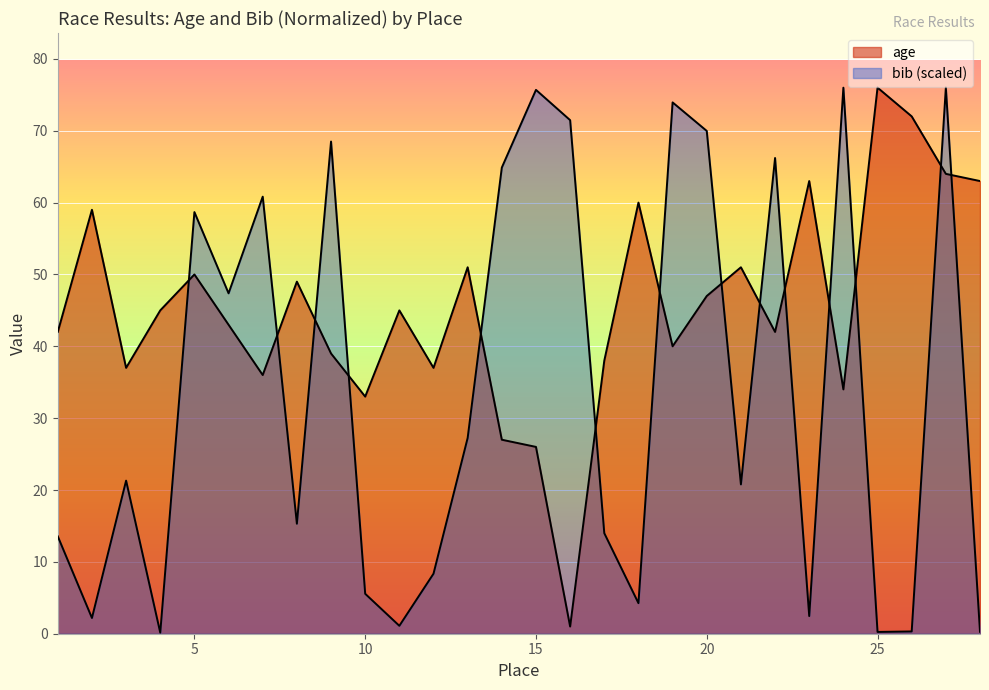

True or false: age has a value of 23.1 at 1.

False